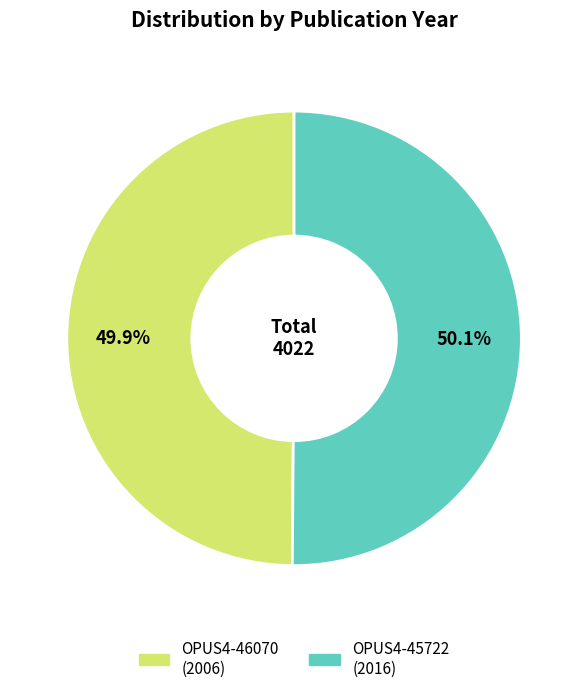

What is the ratio of the value at OPUS4-45722 to the value at OPUS4-46070?

1.0